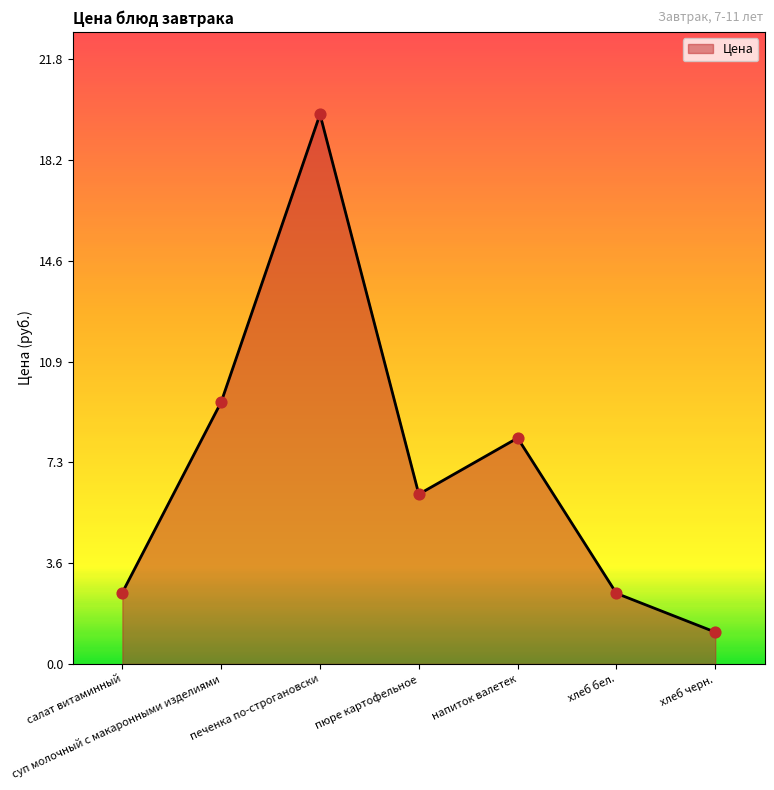

What is the change in value from салат витаминный to суп молочный с макаронными изделиями?

+6.9